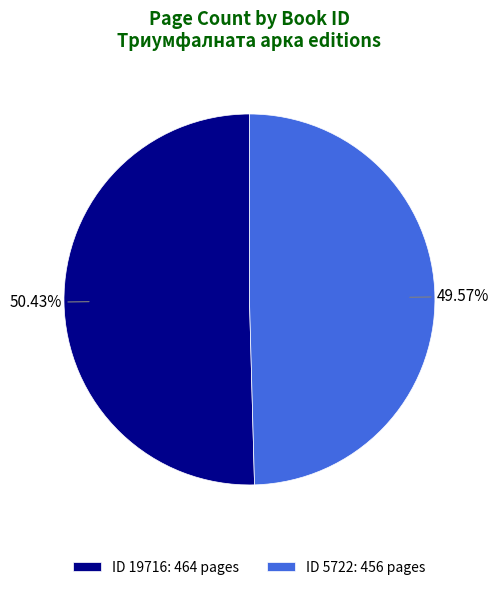

Do ID 5722: 456 pages and ID 19716: 464 pages together represent more than half of the pie?

Yes